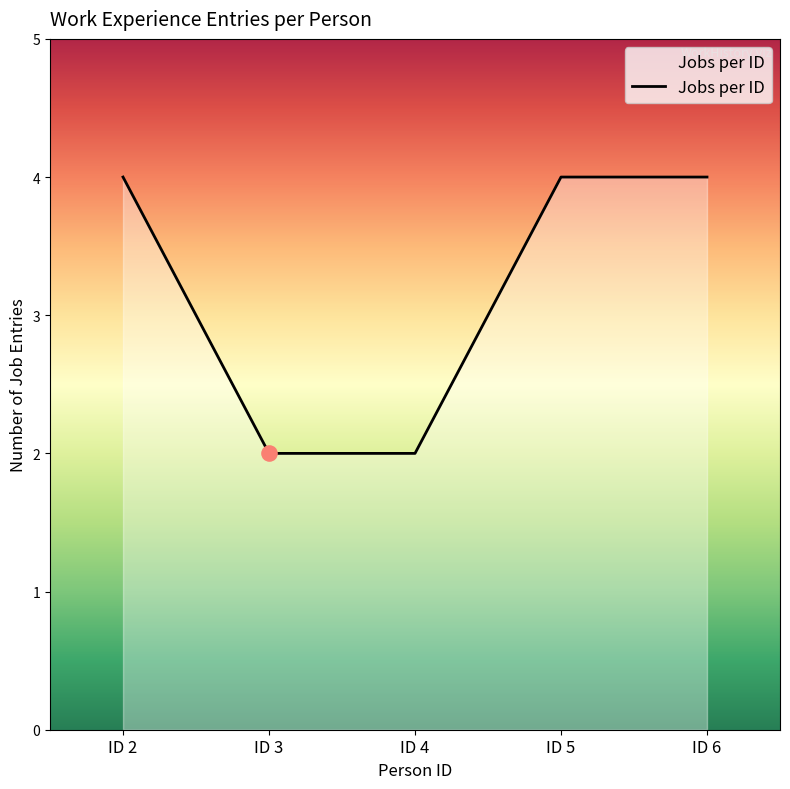

Approximately how many times larger is the value at ID 2 compared to ID 5?

1.0